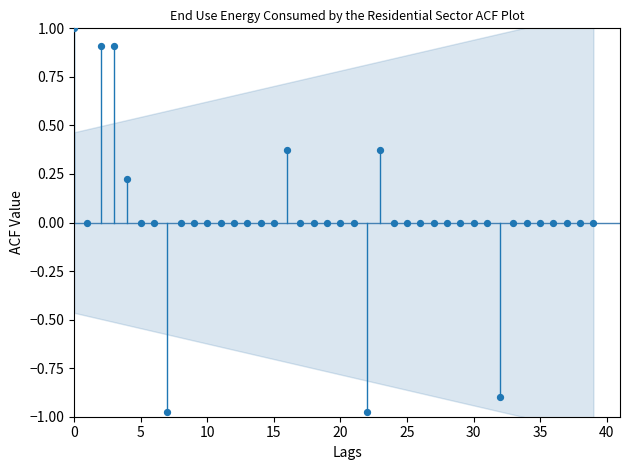

What is the range of Y values (max minus min)?

2.0